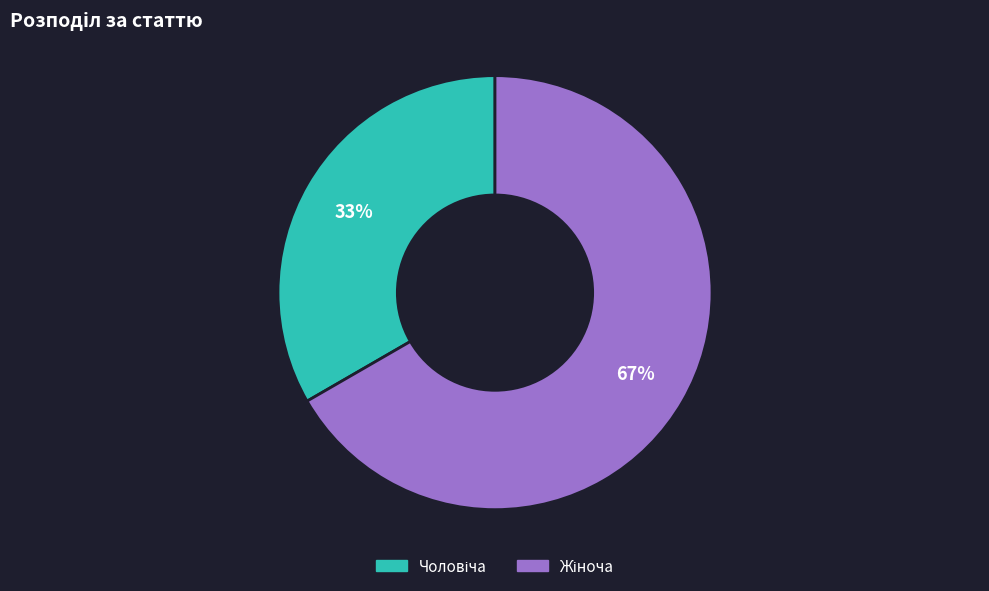

Does any single category account for the majority?

Yes